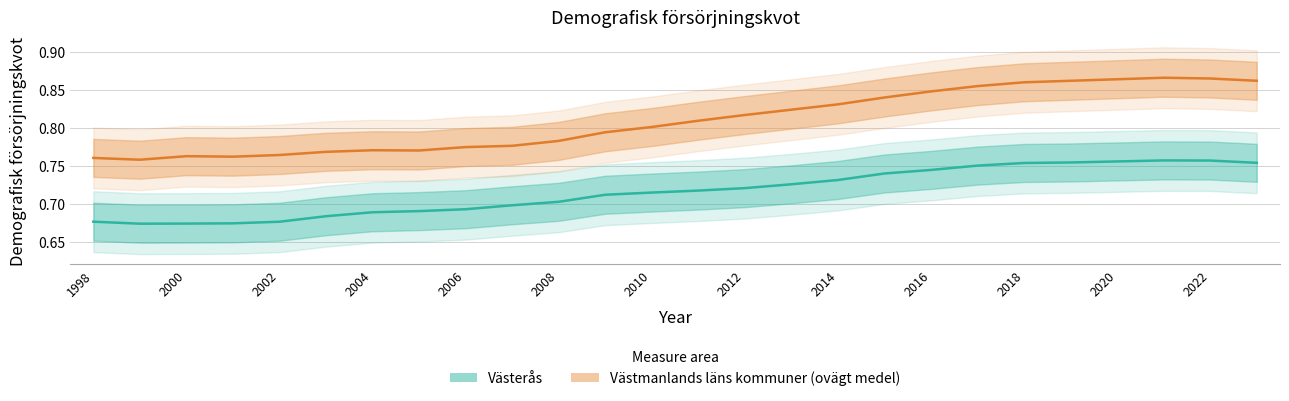

What is the spread (max minus min) of values at 2021?

0.1